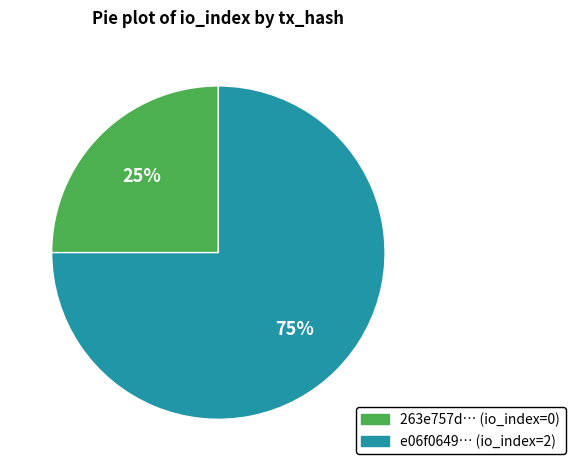

To the nearest percent, what is the difference between the largest and smallest slice percentages?

50%